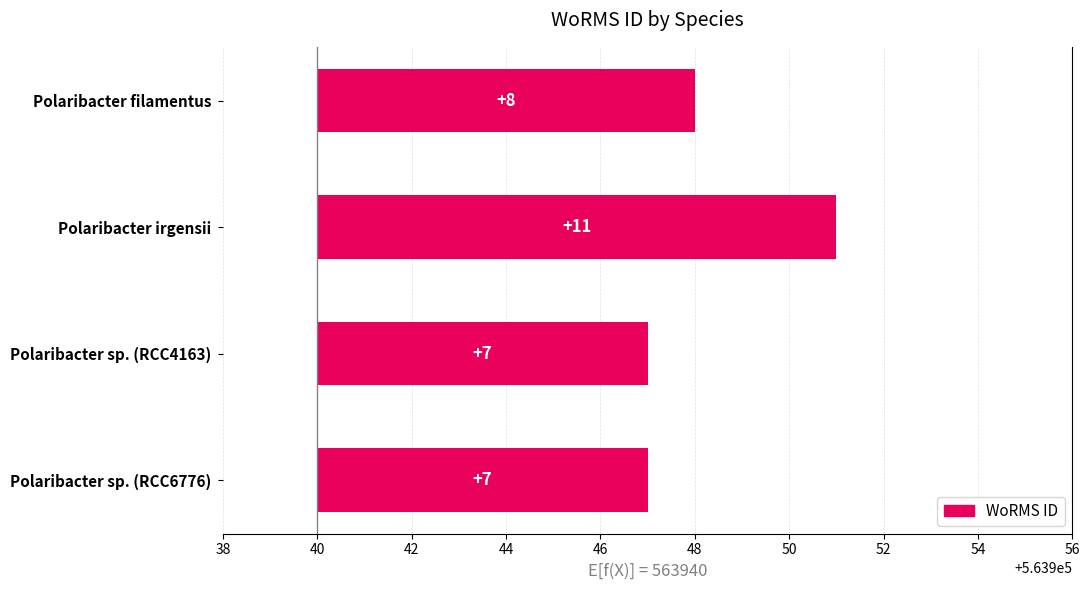

What is the value of the 1st bar from the left?

8